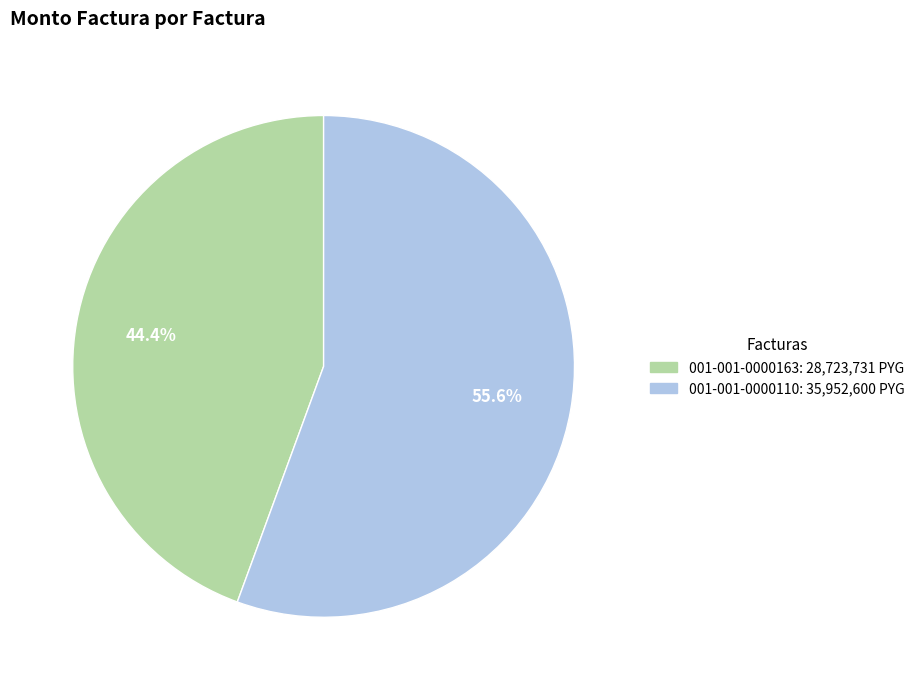

Rank the categories by value from lowest to highest.

001-001-0000163, 001-001-0000110